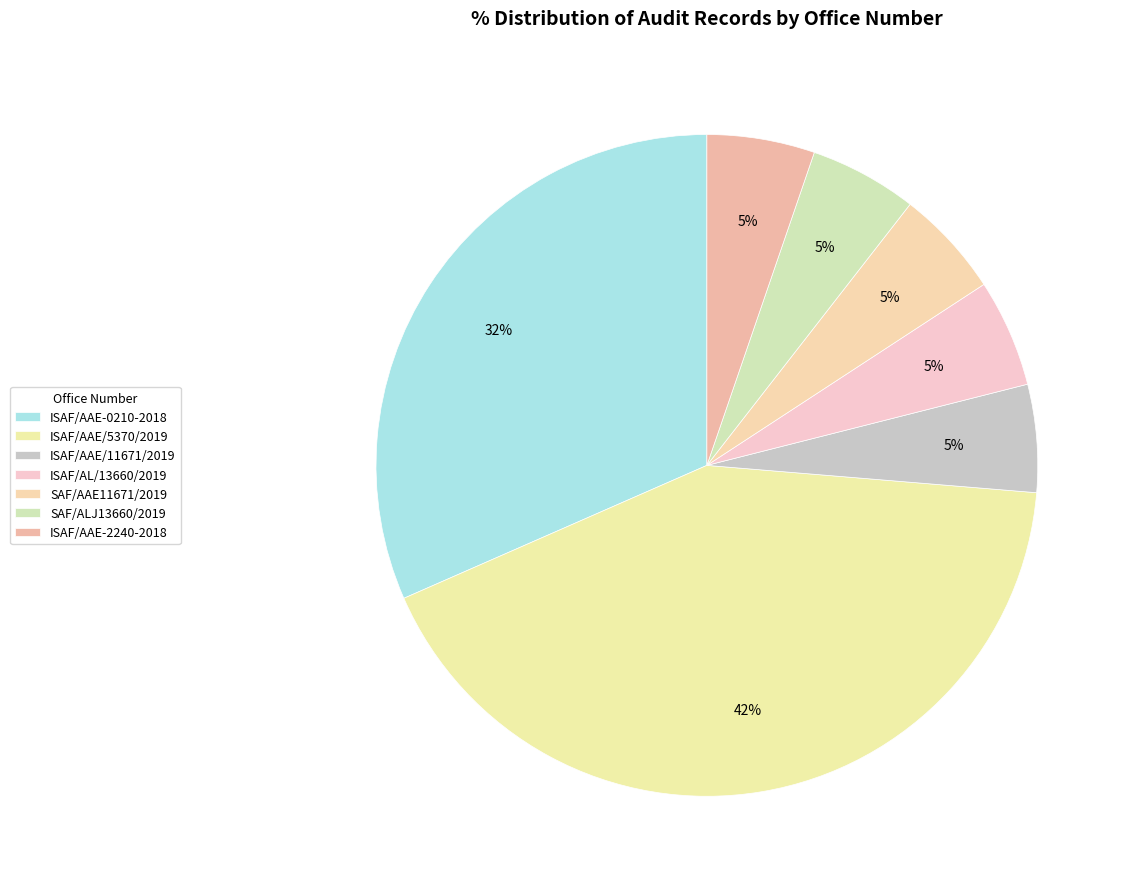

How many slices are in this pie chart?

7